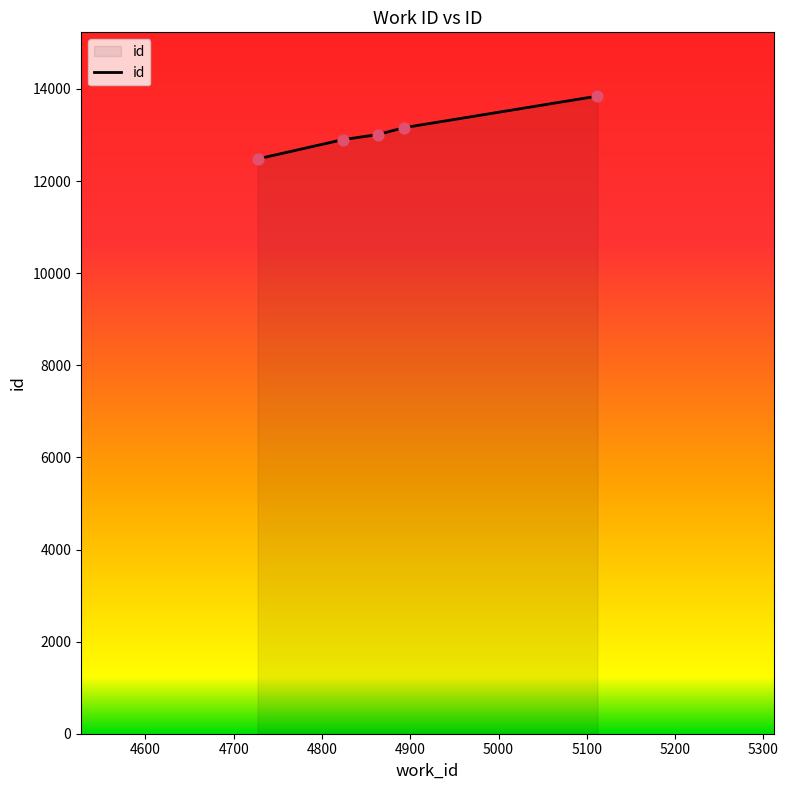

What is the smallest value displayed?

12481